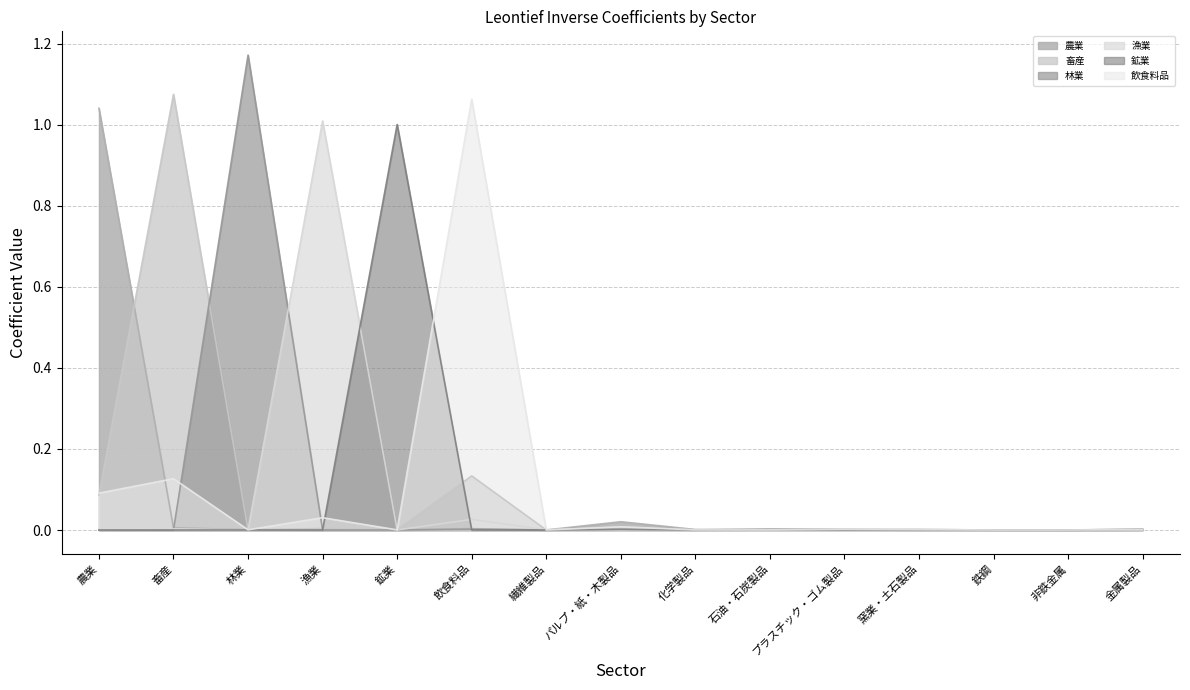

Which series has the widest spread of values?

林業